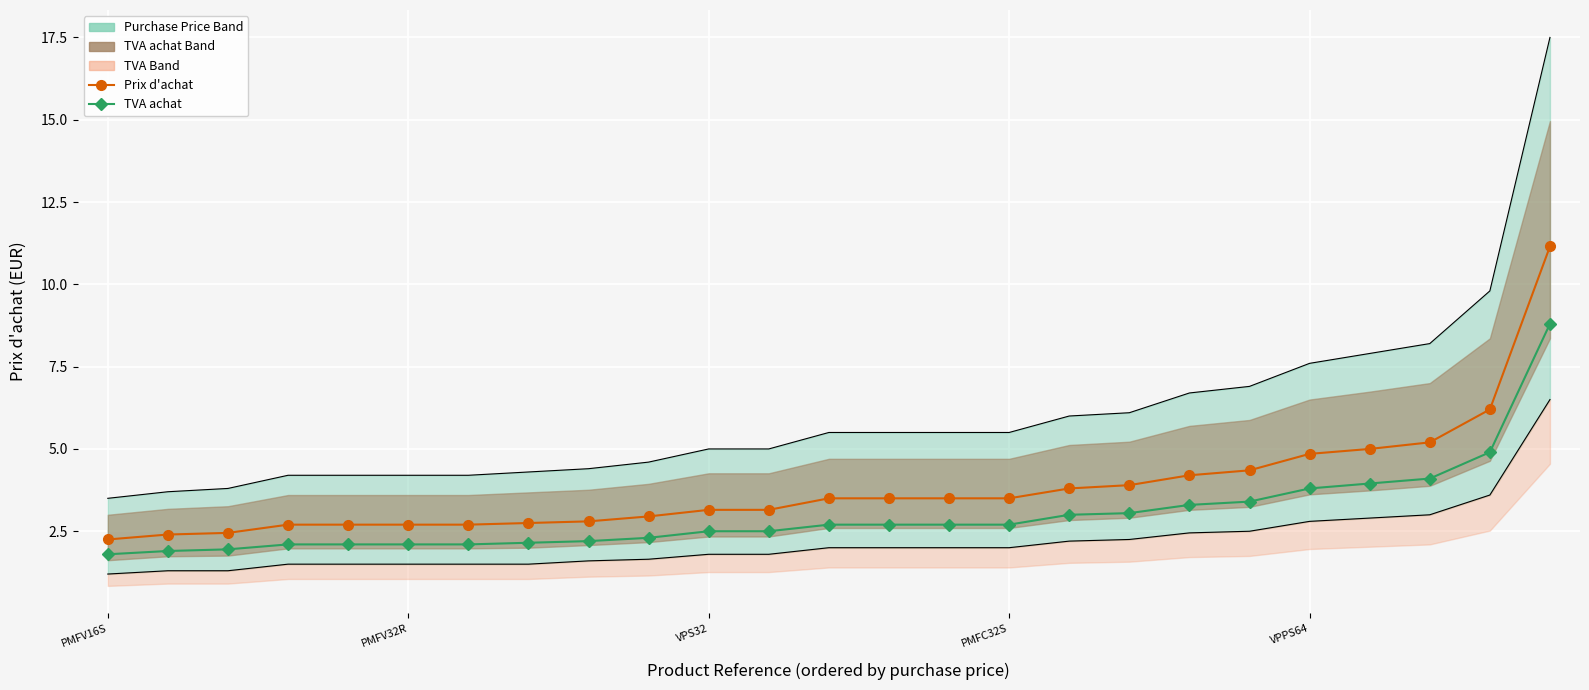

The TVA achat line series shows 1.8 at 14. True or false?

False